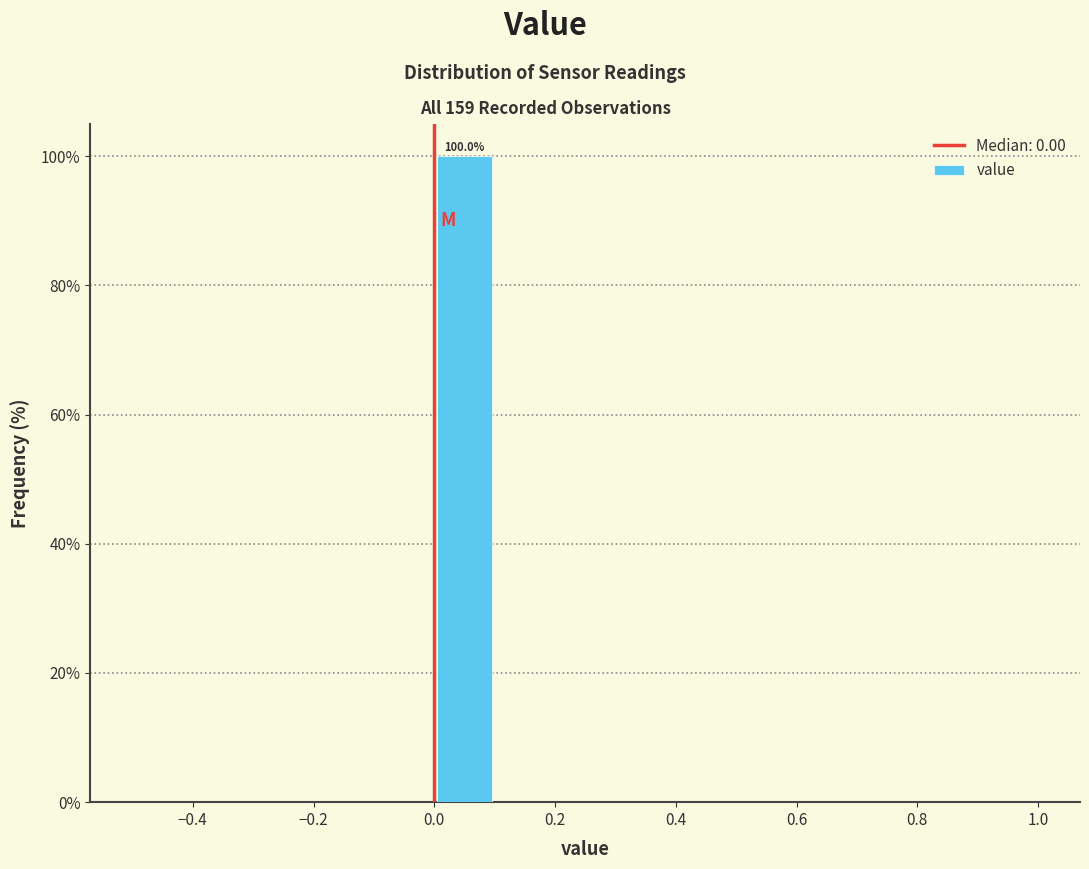

Which range on the x-axis has the tallest bar?

0.0 to 0.1